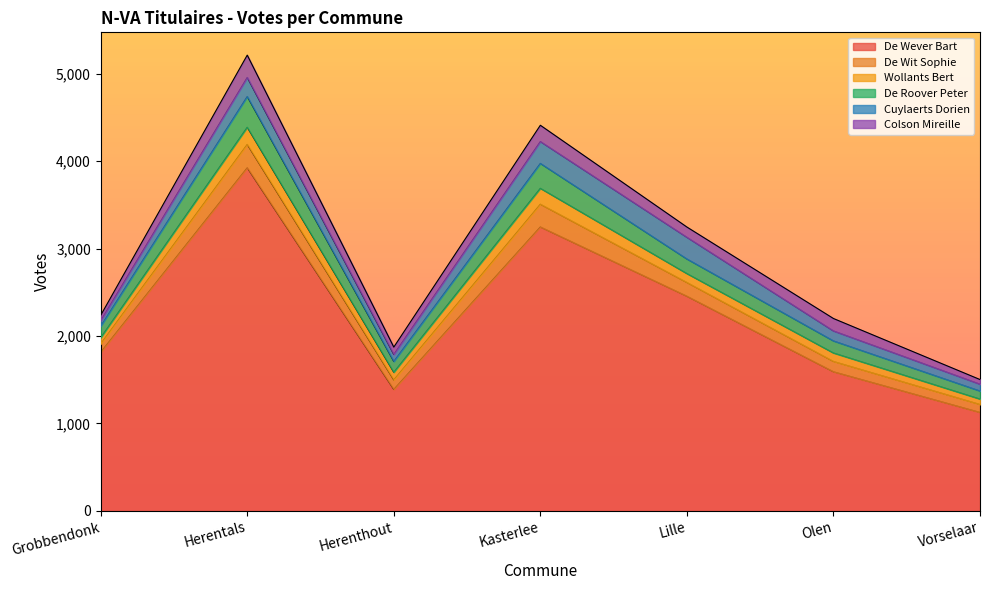

Reading left to right, list all the values displayed in this chart.

De Wever Bart: Grobbendonk=1814	Herentals=3924	Herenthout=1389	Kasterlee=3247	Lille=2455	Olen=1591	Vorselaar=1126
De Wit Sophie: Grobbendonk=95	Herentals=267	Herenthout=109	Kasterlee=260	Lille=157	Olen=118	Vorselaar=91
Wollants Bert: Grobbendonk=71	Herentals=196	Herenthout=87	Kasterlee=182	Lille=102	Olen=97	Vorselaar=62
De Roover Peter: Grobbendonk=132	Herentals=352	Herenthout=124	Kasterlee=285	Lille=167	Olen=138	Vorselaar=92
Cuylaerts Dorien: Grobbendonk=62	Herentals=218	Herenthout=80	Kasterlee=250	Lille=248	Olen=114	Vorselaar=78
Colson Mireille: Grobbendonk=62	Herentals=255	Herenthout=84	Kasterlee=186	Lille=117	Olen=142	Vorselaar=53